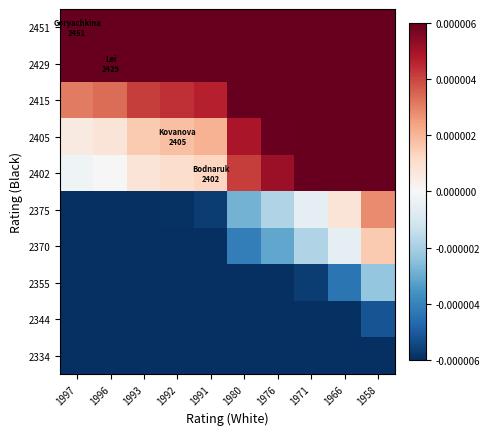

Reading left to right, list all the values displayed in this chart.

2451: 1997=0.0	1996=0.0	1993=0.0	1992=0.0	1991=0.0	1980=0.0	1976=0.0	1971=0.0	1966=0.0	1958=0.0
2429: 1997=0.0	1996=0.0	1993=0.0	1992=0.0	1991=0.0	1980=0.0	1976=0.0	1971=0.0	1966=0.0	1958=0.0
2415: 1997=0.0	1996=0.0	1993=0.0	1992=0.0	1991=0.0	1980=0.0	1976=0.0	1971=0.0	1966=0.0	1958=0.0
2405: 1997=0.0	1996=0.0	1993=0.0	1992=0.0	1991=0.0	1980=0.0	1976=0.0	1971=0.0	1966=0.0	1958=0.0
2402: 1997=-0.0	1996=0.0	1993=0.0	1992=0.0	1991=0.0	1980=0.0	1976=0.0	1971=0.0	1966=0.0	1958=0.0
2375: 1997=-0.0	1996=-0.0	1993=-0.0	1992=-0.0	1991=-0.0	1980=-0.0	1976=-0.0	1971=-0.0	1966=0.0	1958=0.0
2370: 1997=-0.0	1996=-0.0	1993=-0.0	1992=-0.0	1991=-0.0	1980=-0.0	1976=-0.0	1971=-0.0	1966=-0.0	1958=0.0
2355: 1997=-0.0	1996=-0.0	1993=-0.0	1992=-0.0	1991=-0.0	1980=-0.0	1976=-0.0	1971=-0.0	1966=-0.0	1958=-0.0
2344: 1997=-0.0	1996=-0.0	1993=-0.0	1992=-0.0	1991=-0.0	1980=-0.0	1976=-0.0	1971=-0.0	1966=-0.0	1958=-0.0
2334: 1997=-0.0	1996=-0.0	1993=-0.0	1992=-0.0	1991=-0.0	1980=-0.0	1976=-0.0	1971=-0.0	1966=-0.0	1958=-0.0